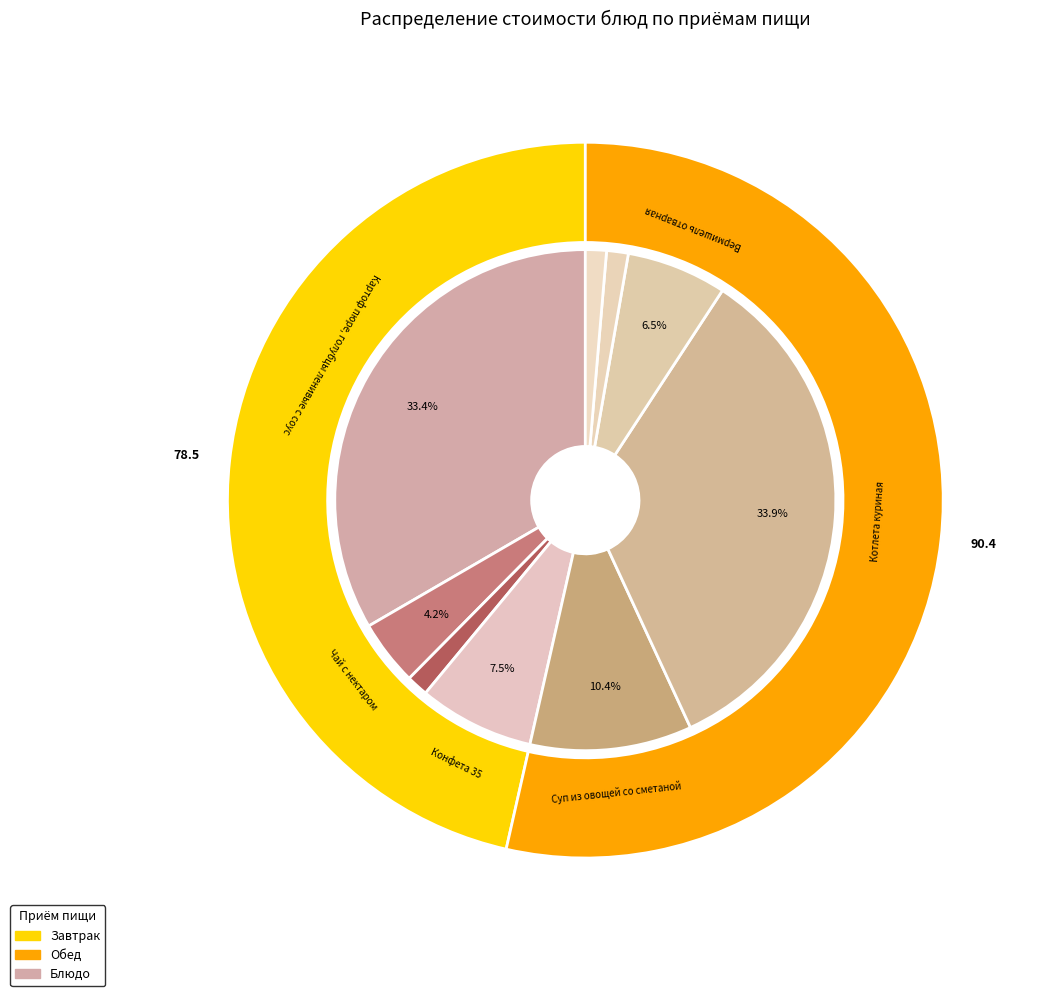

True or false: Вермишель отварная accounts for 1% of the total.

False